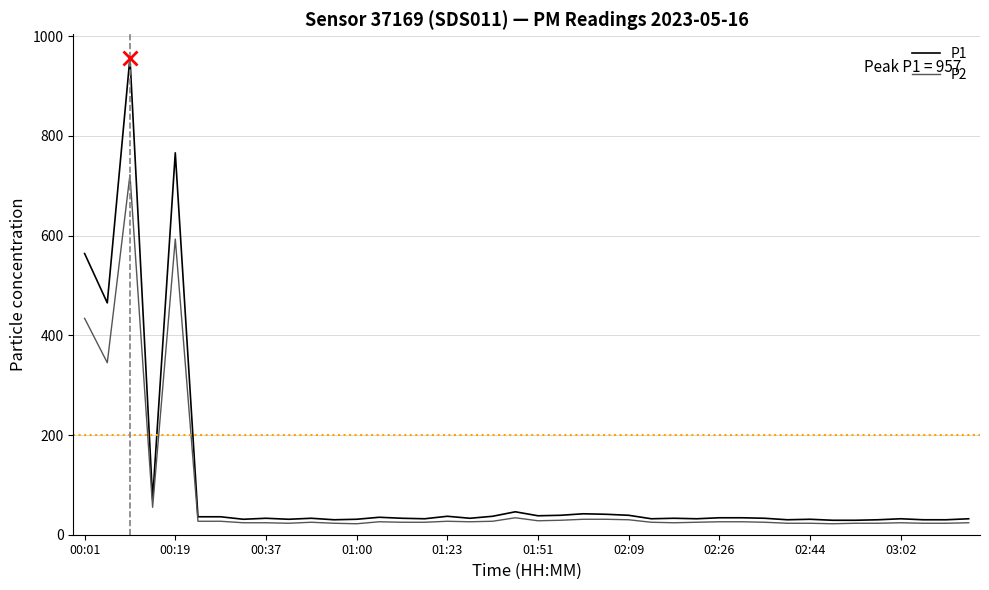

Which series has the widest spread of values?

P1